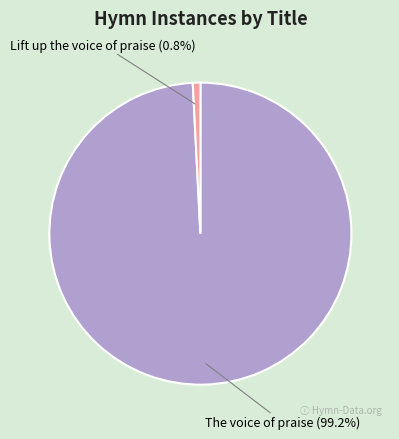

Is The voice of praise the majority of the pie?

Yes